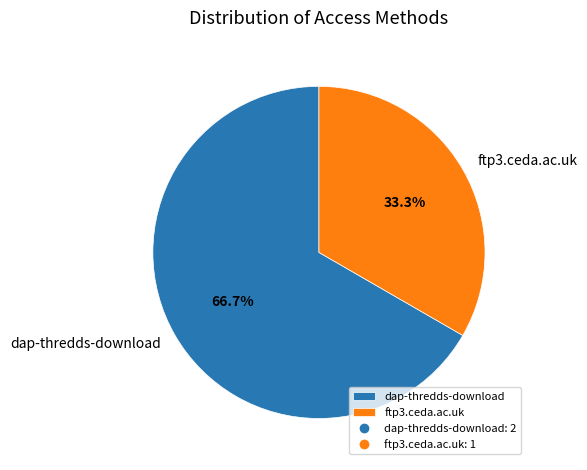

Which has a higher value, dap-thredds-download or ftp3.ceda.ac.uk?

dap-thredds-download